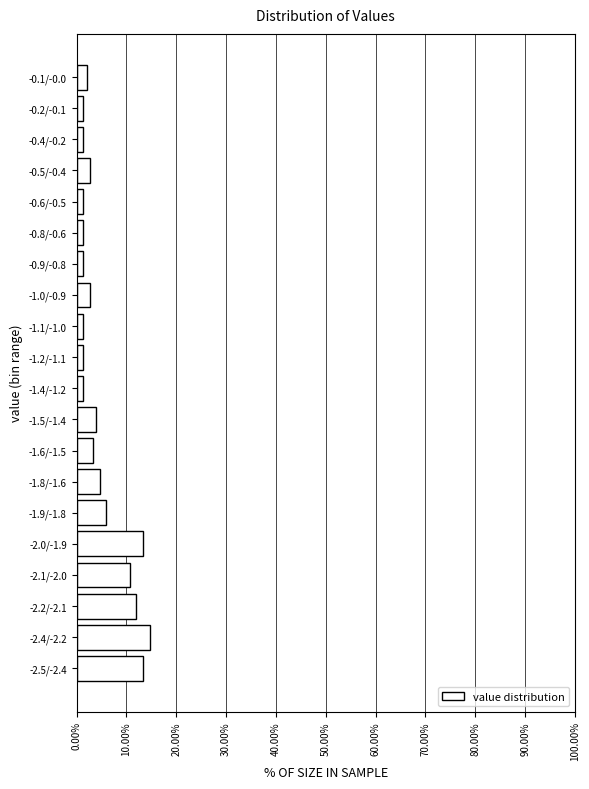

Reading bottom to top, what are all the values shown in this chart?

-2.5/-2.4=13.3	-2.4/-2.2=14.7	-2.2/-2.1=12.0	-2.1/-2.0=10.7	-2.0/-1.9=13.3	-1.9/-1.8=6.0	-1.8/-1.6=4.7	-1.6/-1.5=3.3	-1.5/-1.4=4.0	-1.4/-1.2=1.3	-1.2/-1.1=1.3	-1.1/-1.0=1.3	-1.0/-0.9=2.7	-0.9/-0.8=1.3	-0.8/-0.6=1.3	-0.6/-0.5=1.3	-0.5/-0.4=2.7	-0.4/-0.2=1.3	-0.2/-0.1=1.3	-0.1/-0.0=2.0